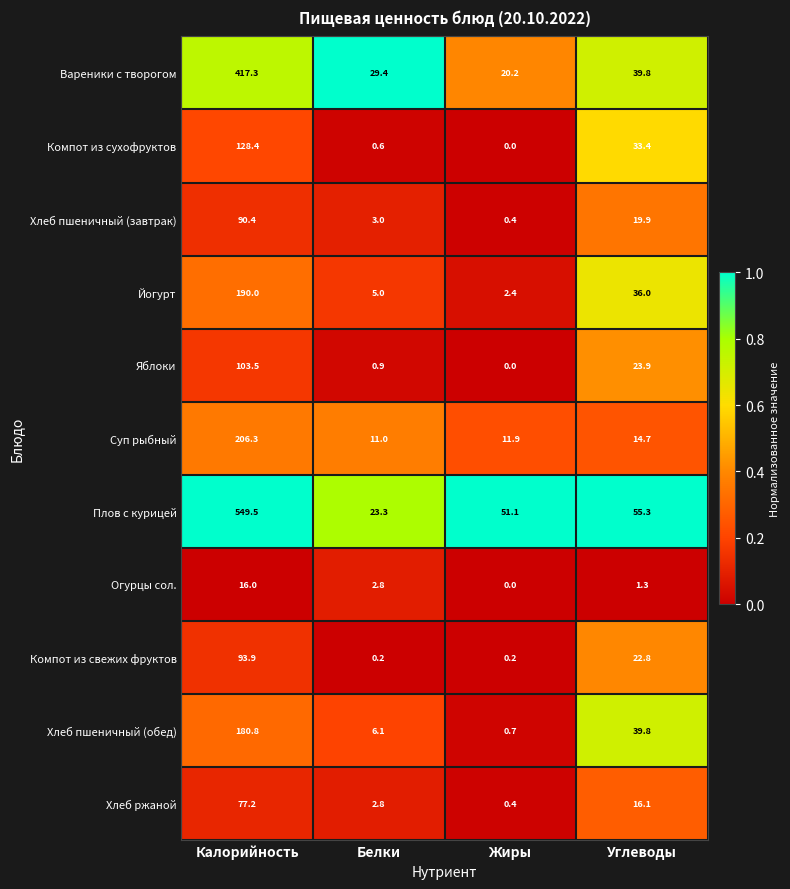

What is the difference between the highest and lowest values at Углеводы?

54.0